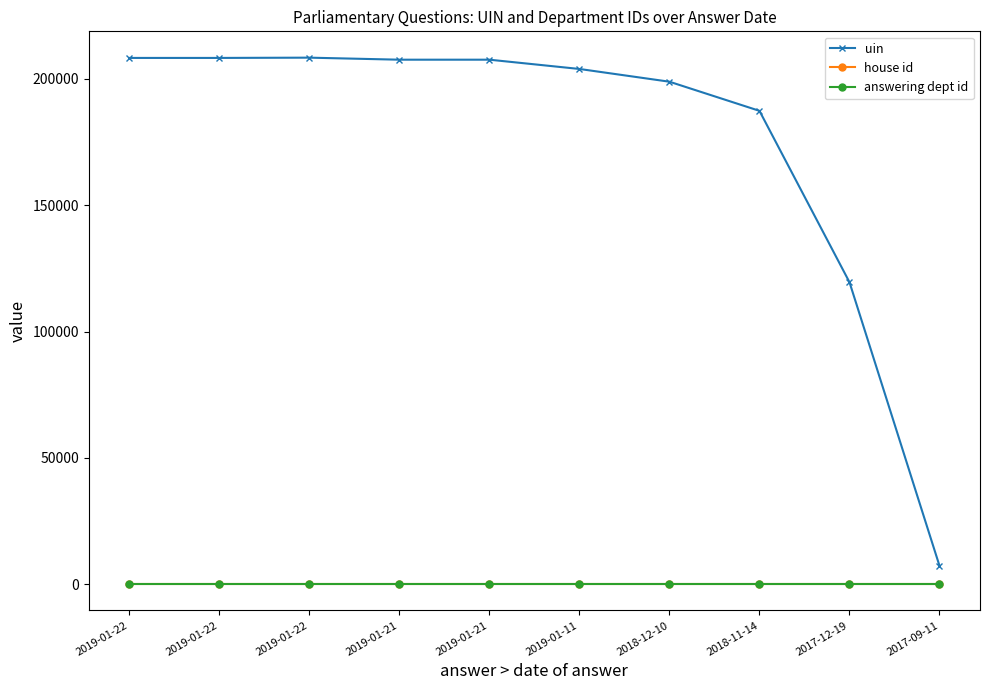

What are all the series names shown in the legend?

uin, house id, answering dept id